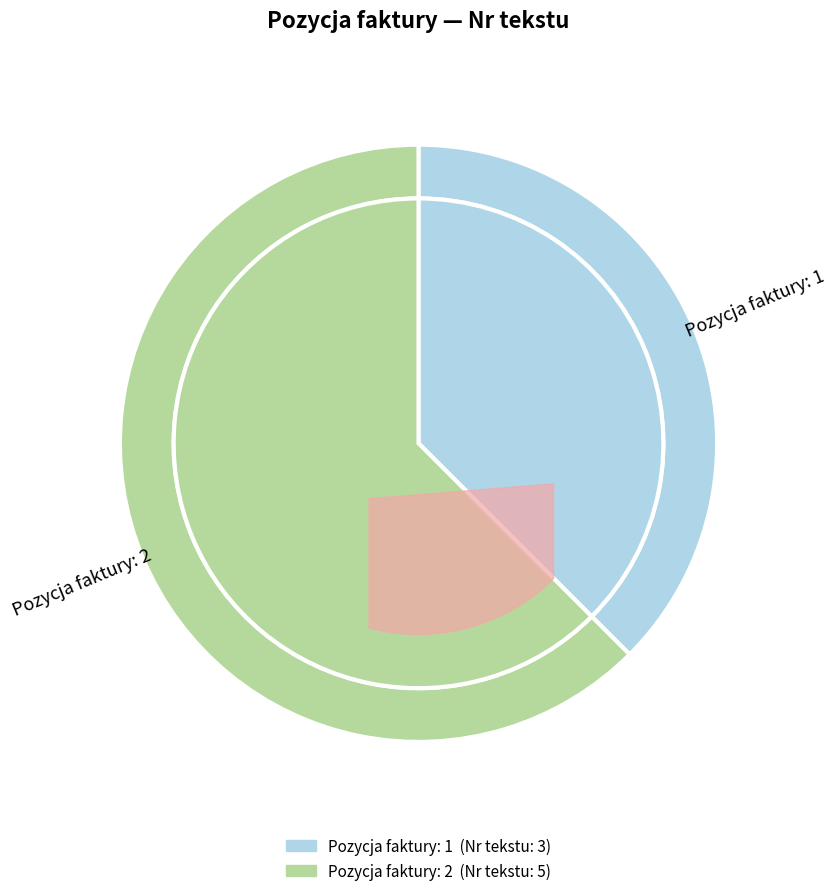

What is the change in value from 1 to 2?

+2